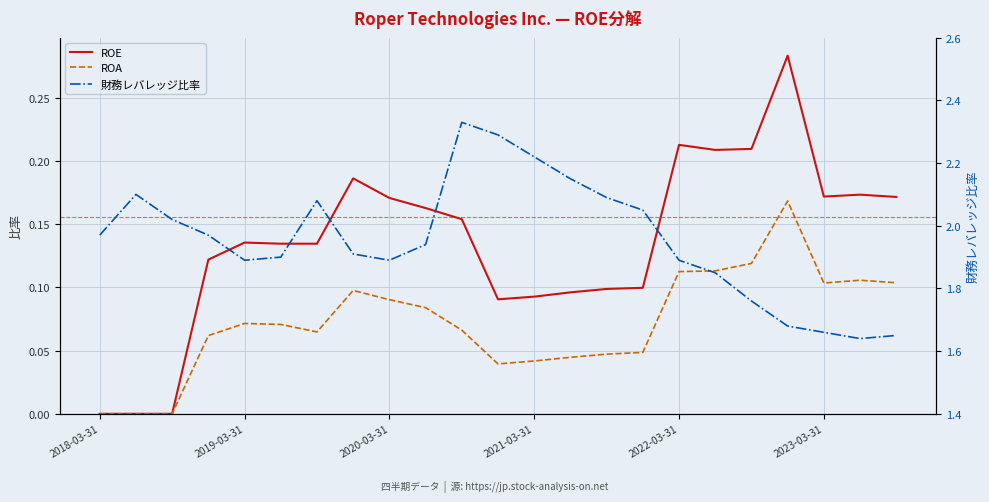

How many distinct data groups are displayed?

3